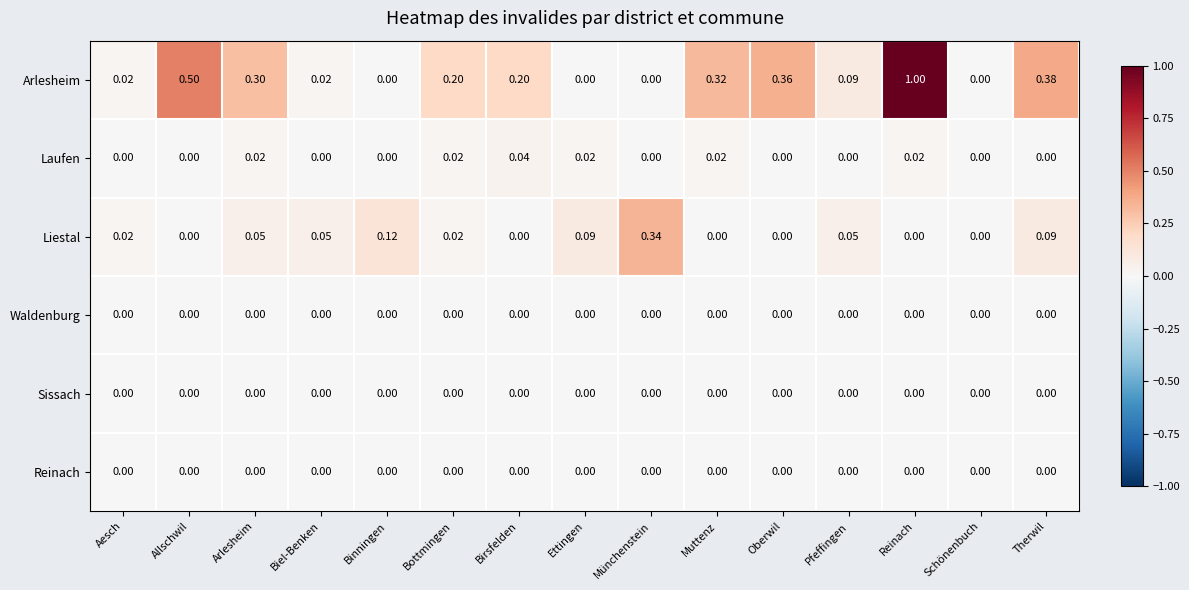

Which series has the largest range (max minus min)?

Arlesheim